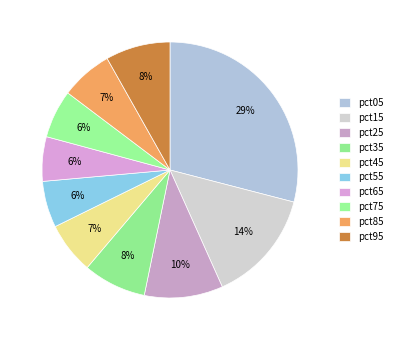

Rank the categories by value from highest to lowest.

pct05, pct15, pct25, pct95, pct35, pct85, pct45, pct75, pct55, pct65